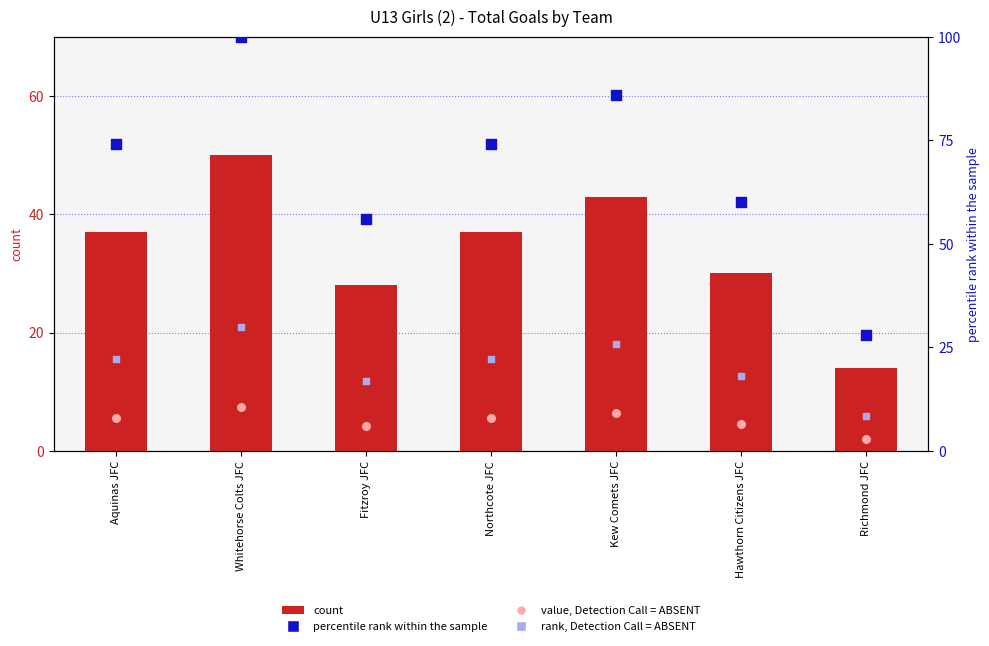

What are all the series names shown in the legend?

count, value, Detection Call = ABSENT, percentile rank within the sample, rank, Detection Call = ABSENT